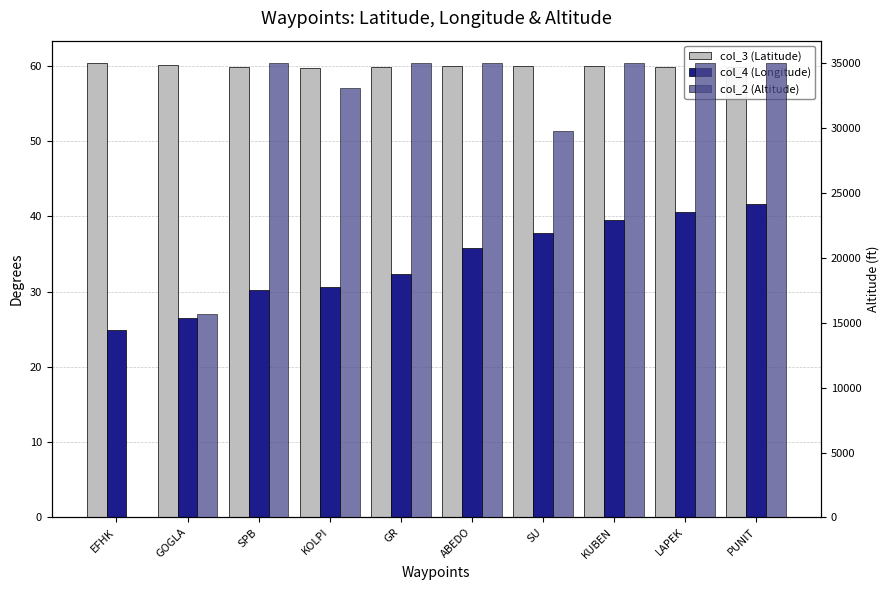

List the labels in order of col_2 (Altitude) value, largest first.

SPB, GR, ABEDO, KUBEN, LAPEK, PUNIT, KOLPI, SU, GOGLA, EFHK